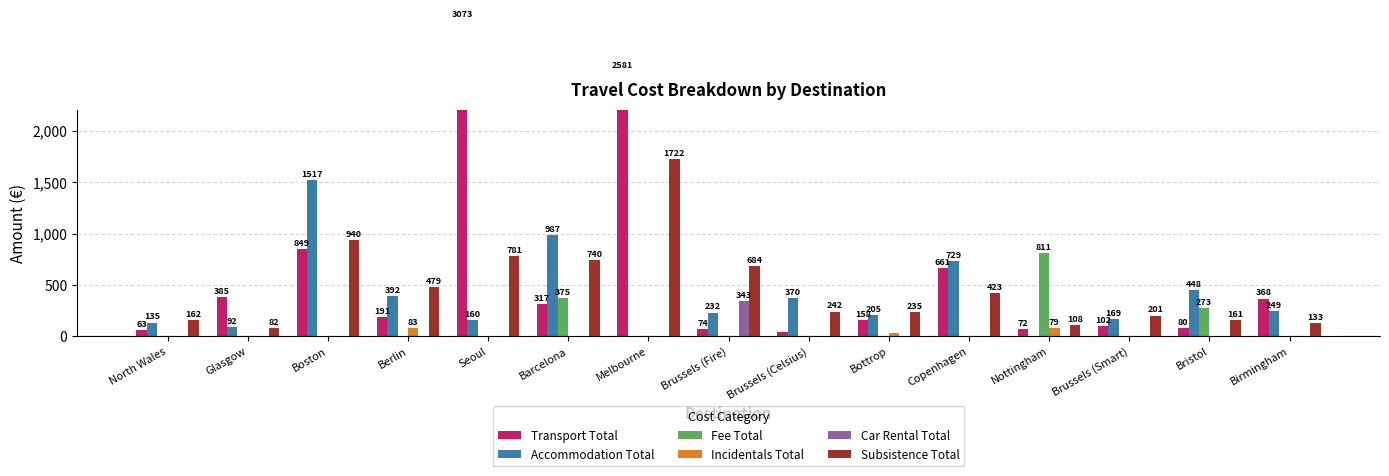

What position from the left is Barcelona?

6